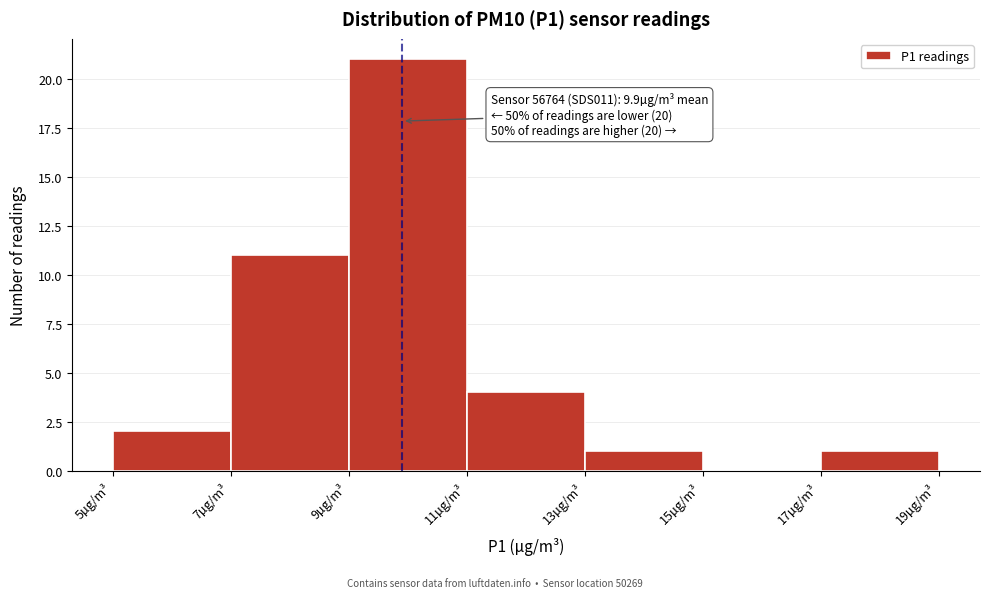

Over which range of the x-axis is the bar tallest?

9 to 11